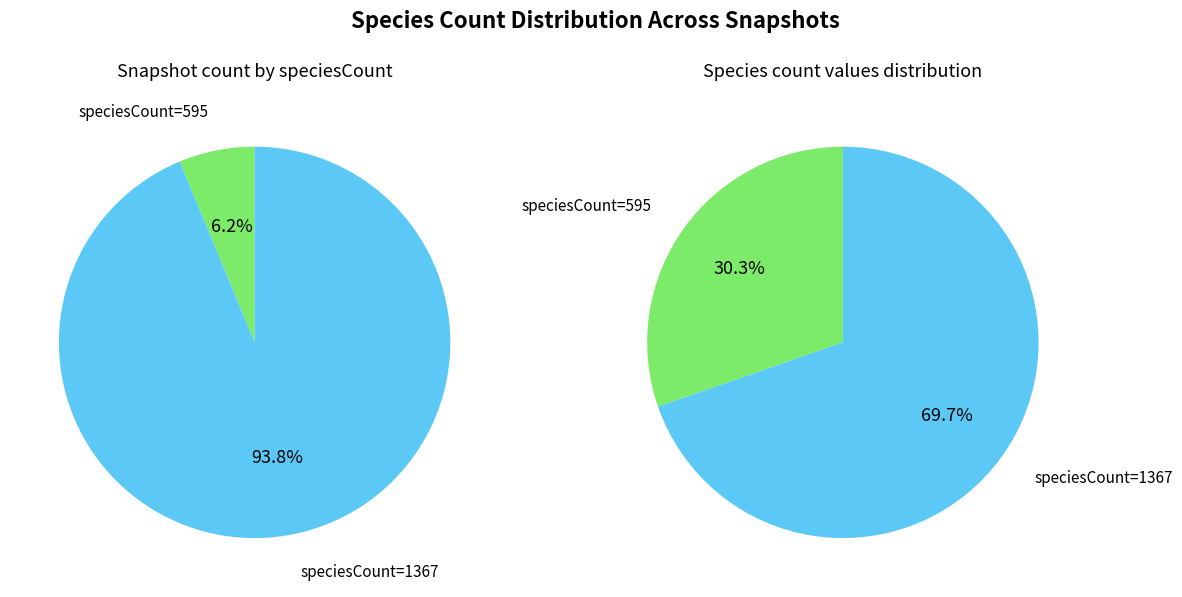

How much of the chart is everything except 595?

69.7%